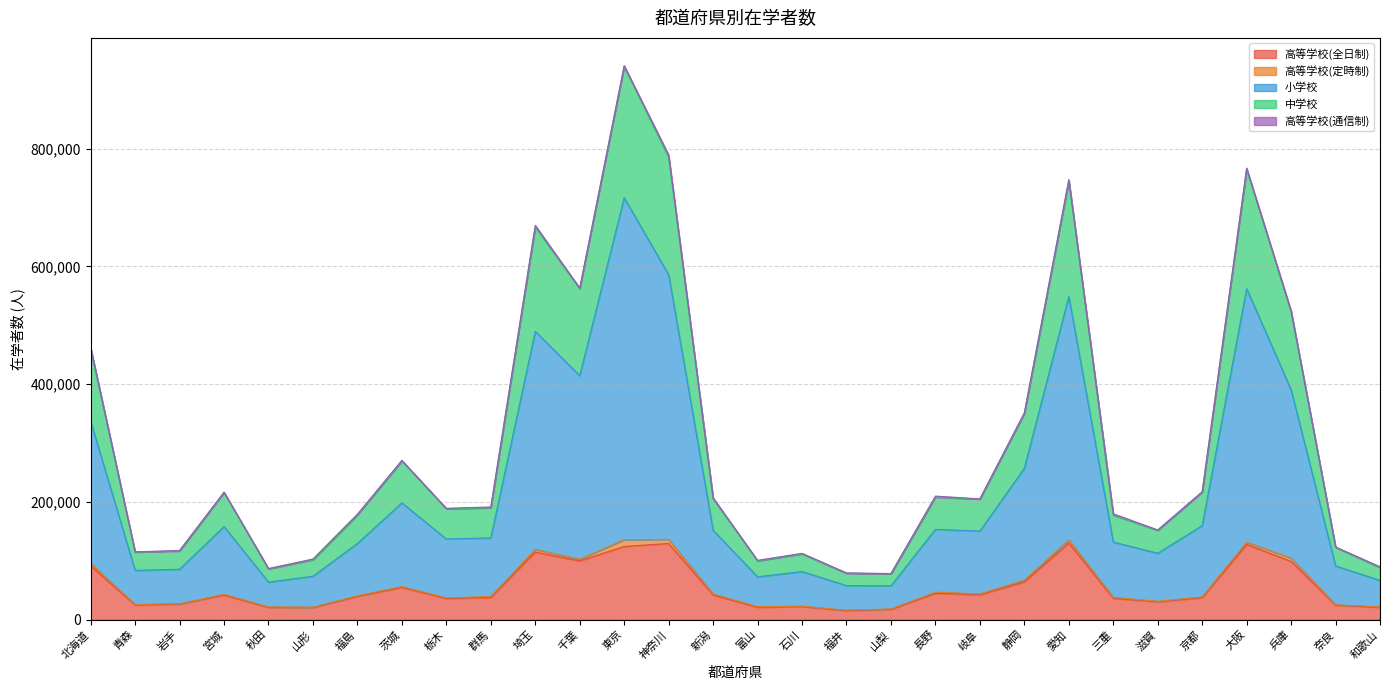

True or false: 高等学校(全日制) has a value of 21270 at 新潟.

False